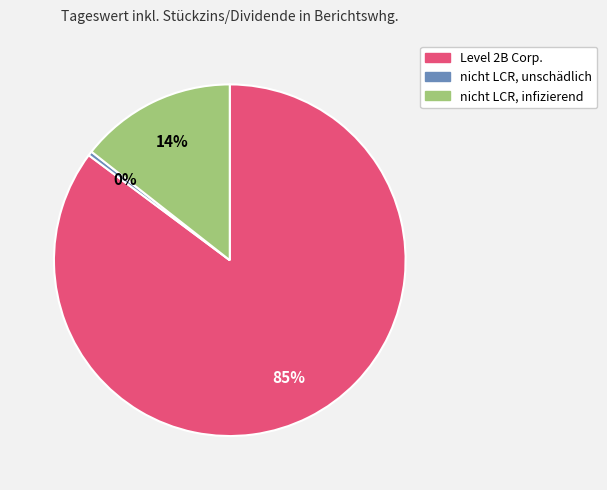

To the nearest percent, what is the average slice percentage?

33%